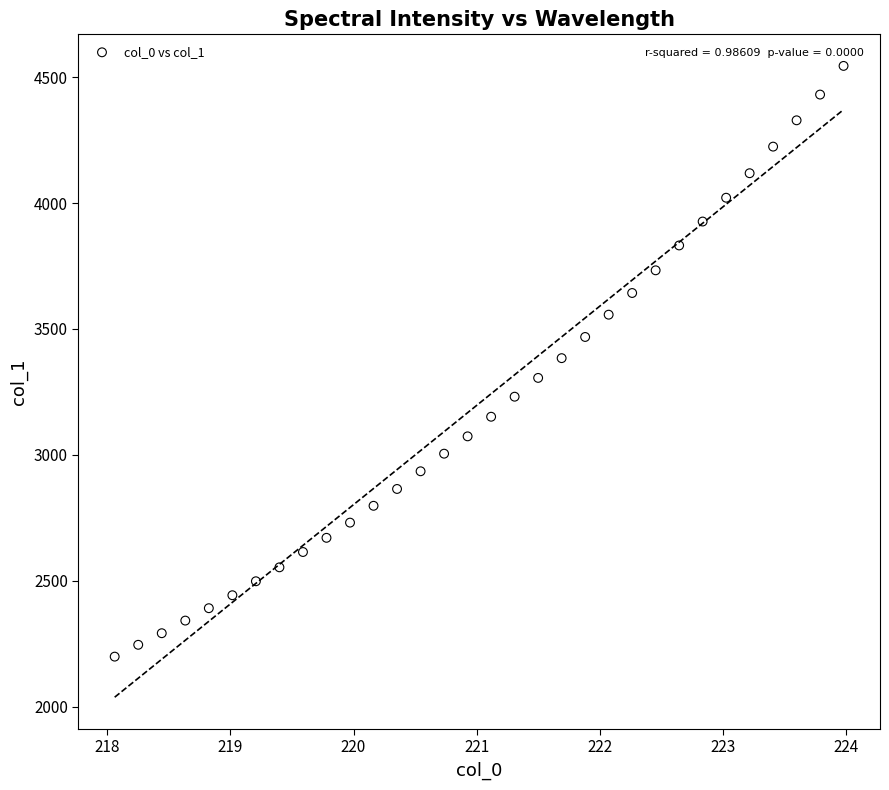

What is the range of Y values (max minus min)?

2344.6